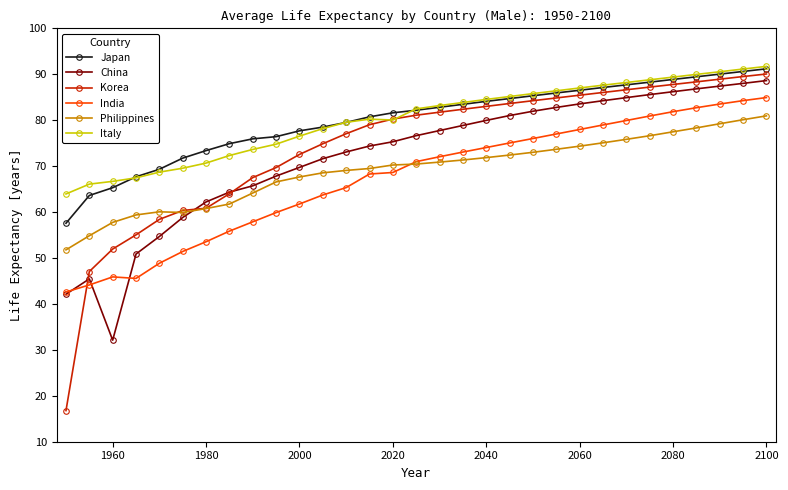

True or false: China and Philippines cross at least once.

True